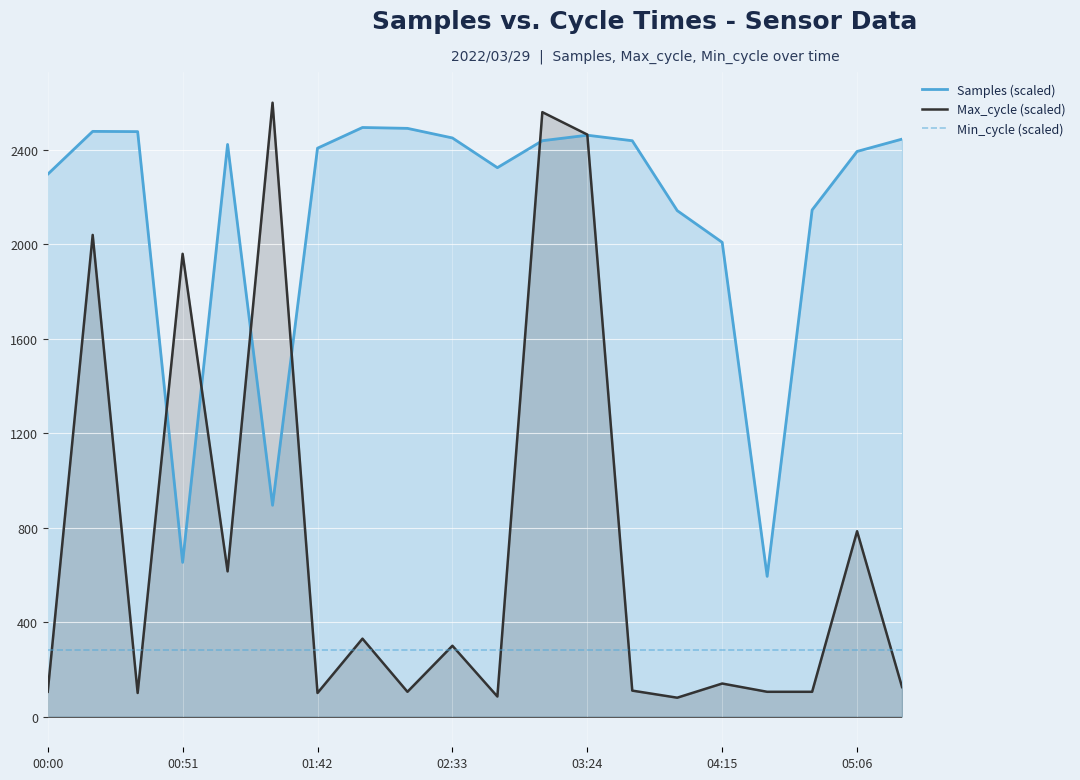

List the series in order of their overall mean, lowest first.

Min_cycle (scaled), Max_cycle (scaled), Samples (scaled)